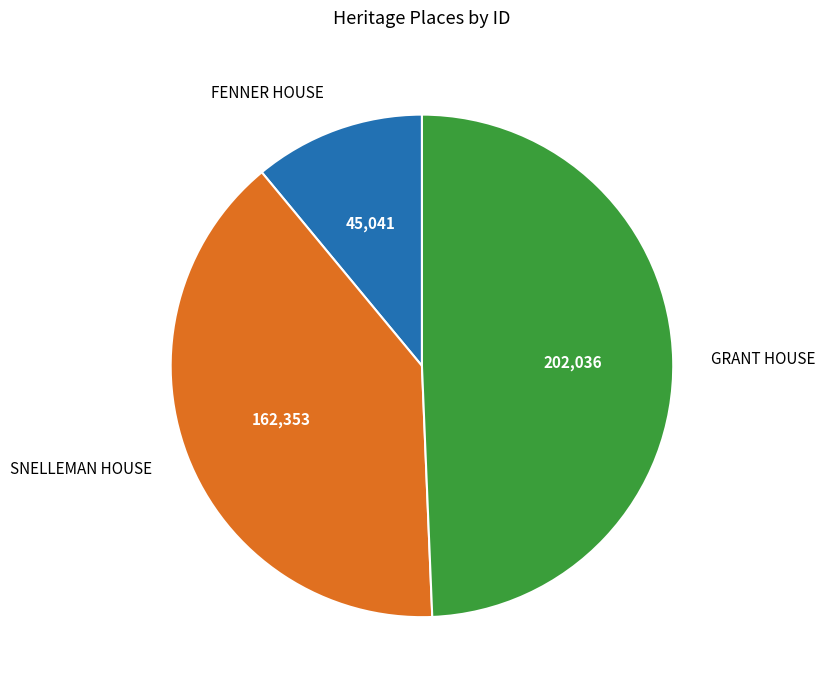

Is it true that FENNER HOUSE is 11% of the pie?

True